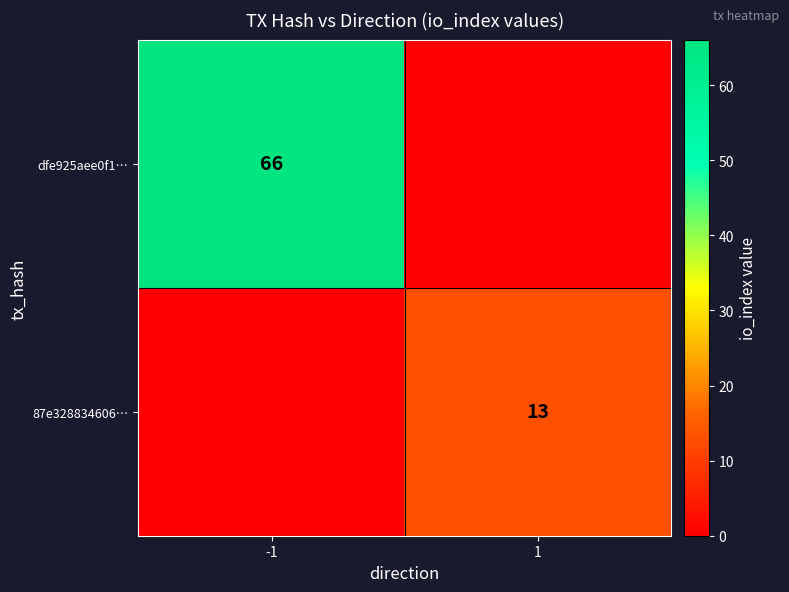

Which has a higher value, -1 or 1?

-1